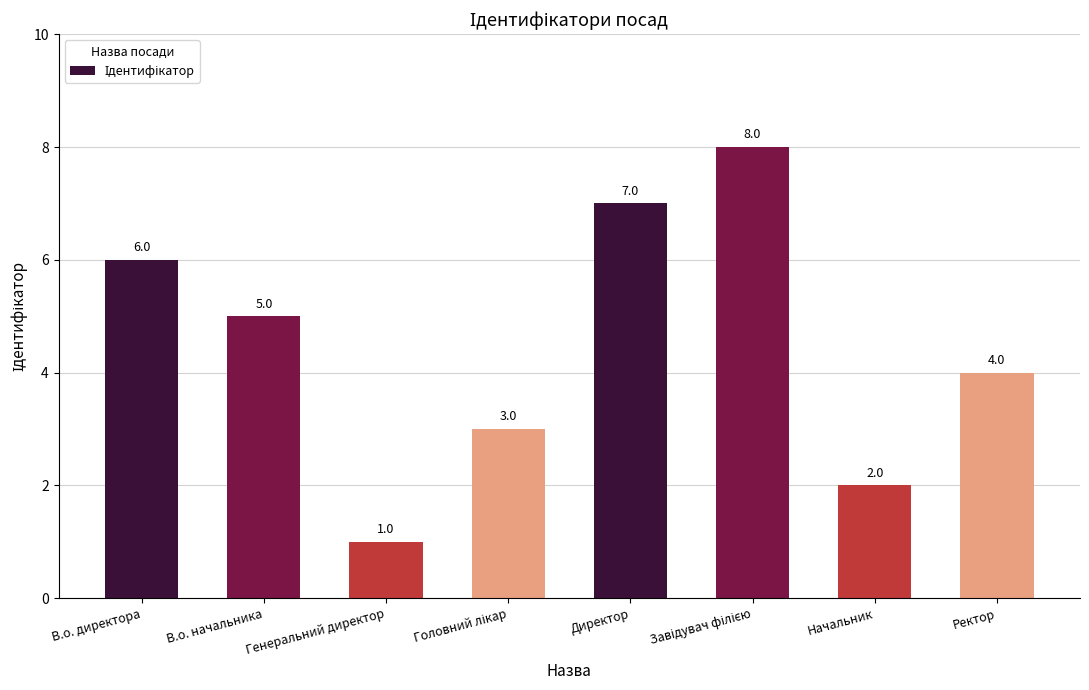

Are the bars horizontal?

No